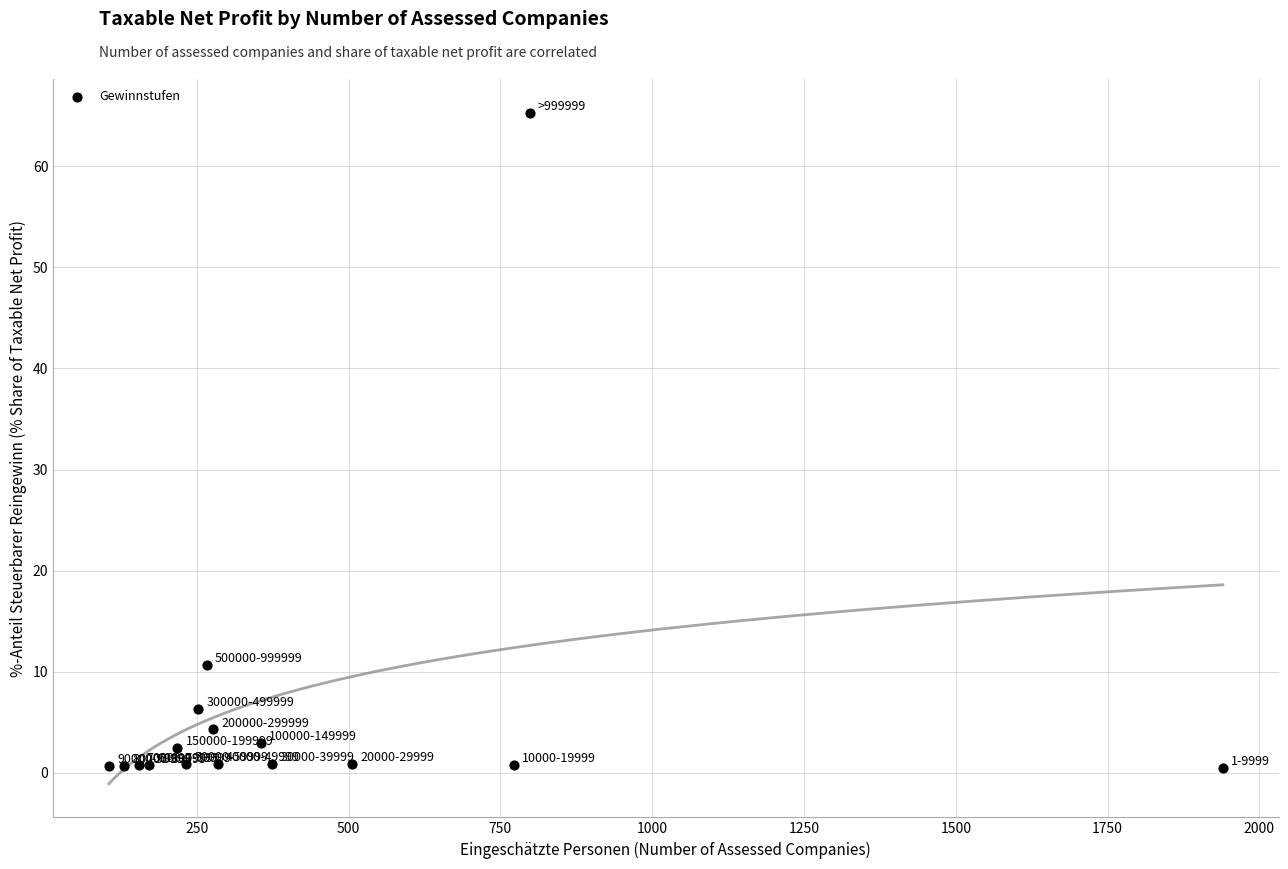

What Y value in the scatter plot is closest to 32?

10.7